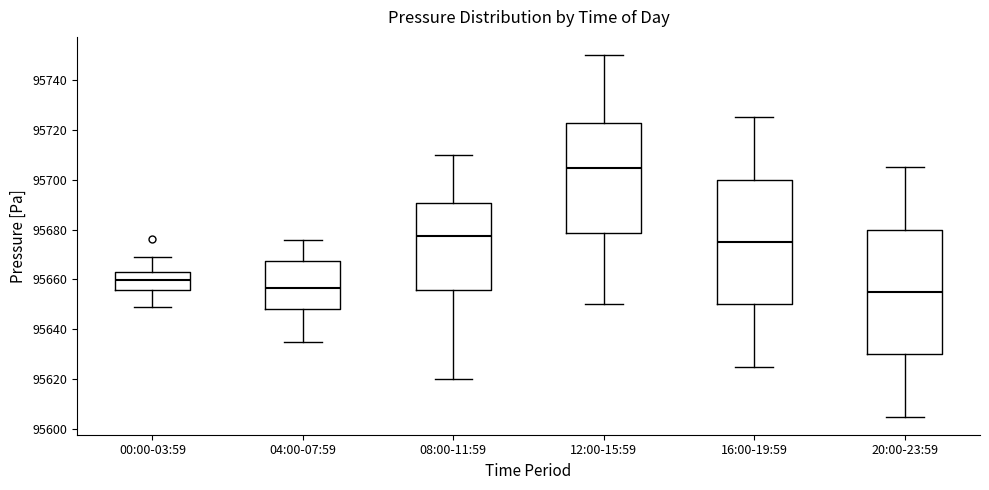

Which box's median line is the highest?

12:00-15:59